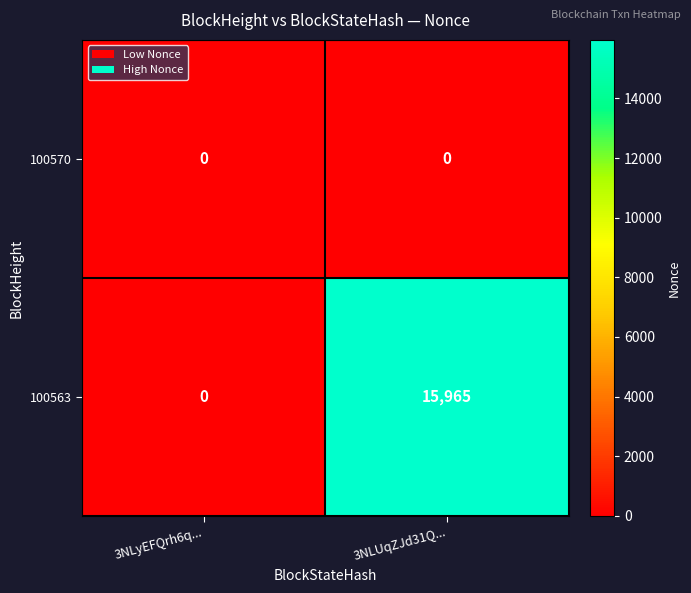

Reading left to right, what are all the values shown in this chart?

100570: 3NLyEFQrh6q...=0	3NLUqZJd31Q...=0
100563: 3NLyEFQrh6q...=0	3NLUqZJd31Q...=15965